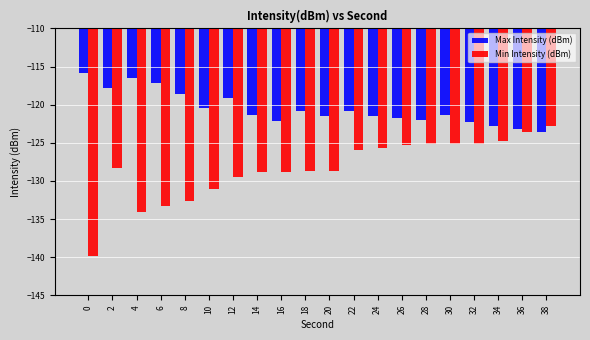

Is the value of Max Intensity (dBm) at 28 greater than the value of Min Intensity (dBm) at 14?

Yes